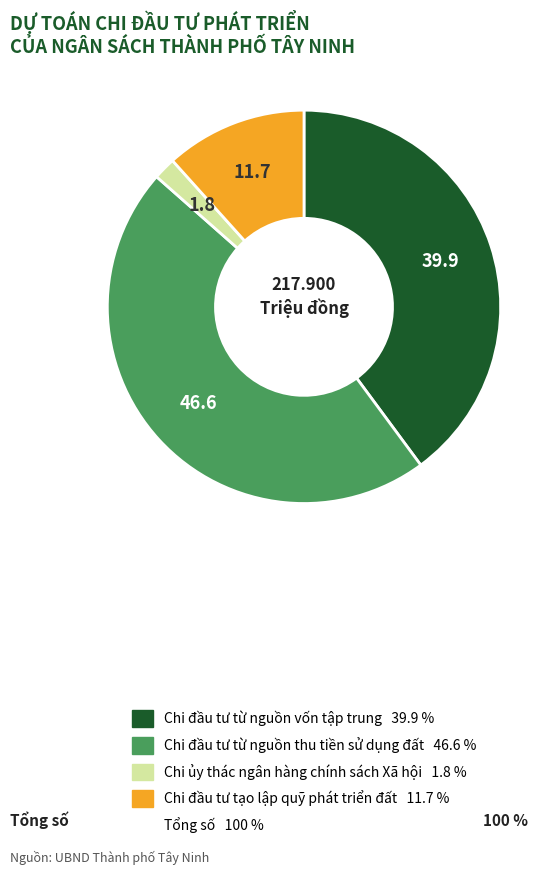

Is there any slice that represents more than half of the pie?

No